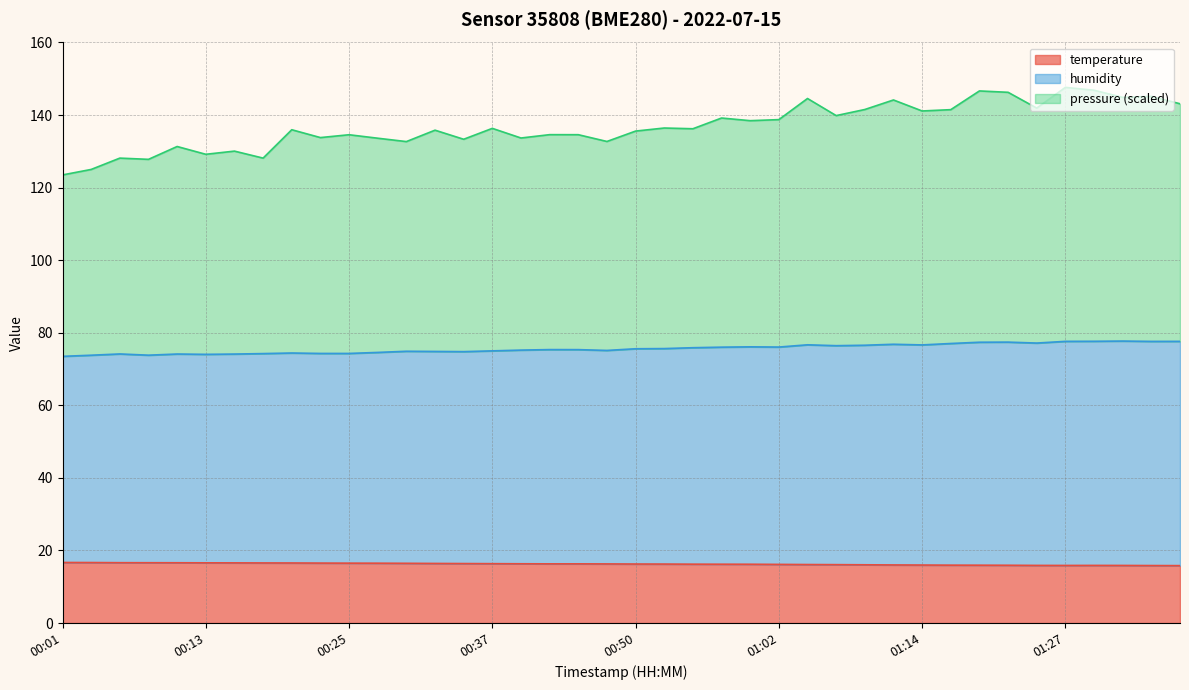

The humidity series shows 77.4 at 01:19. True or false?

True